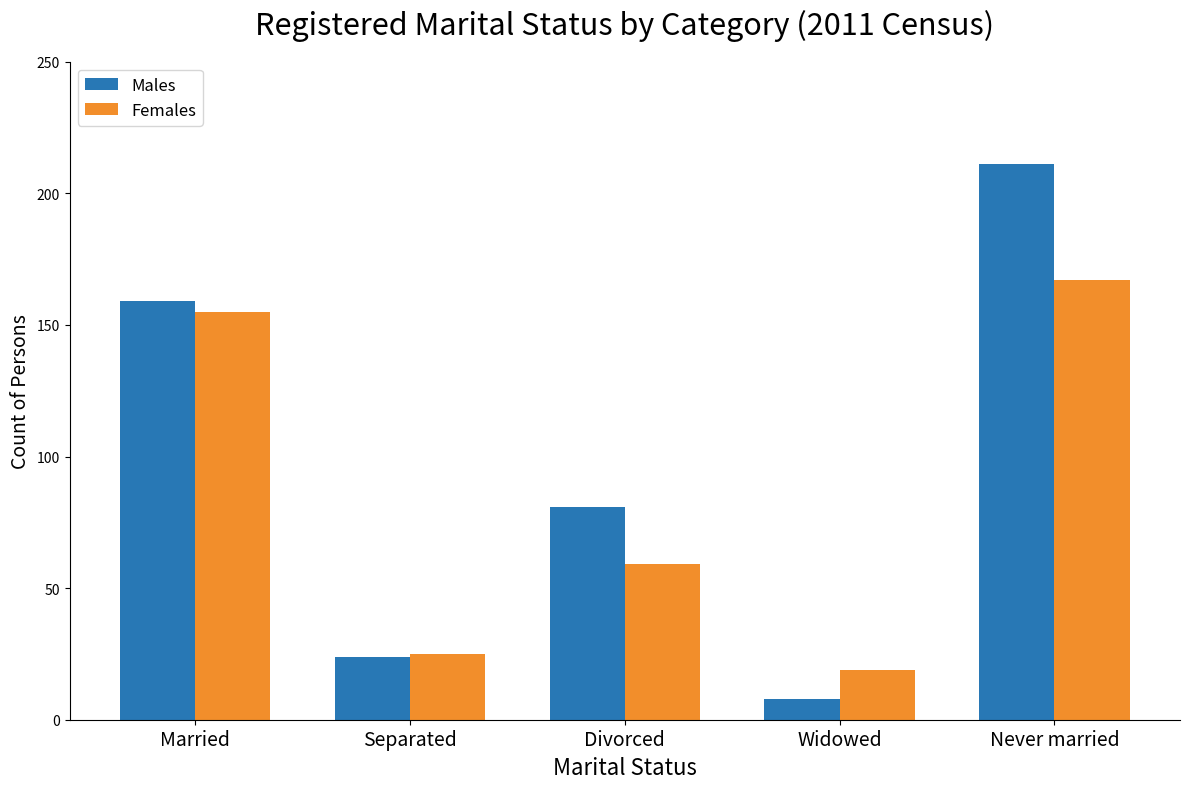

Is it true that Males equals 159 at Married?

True